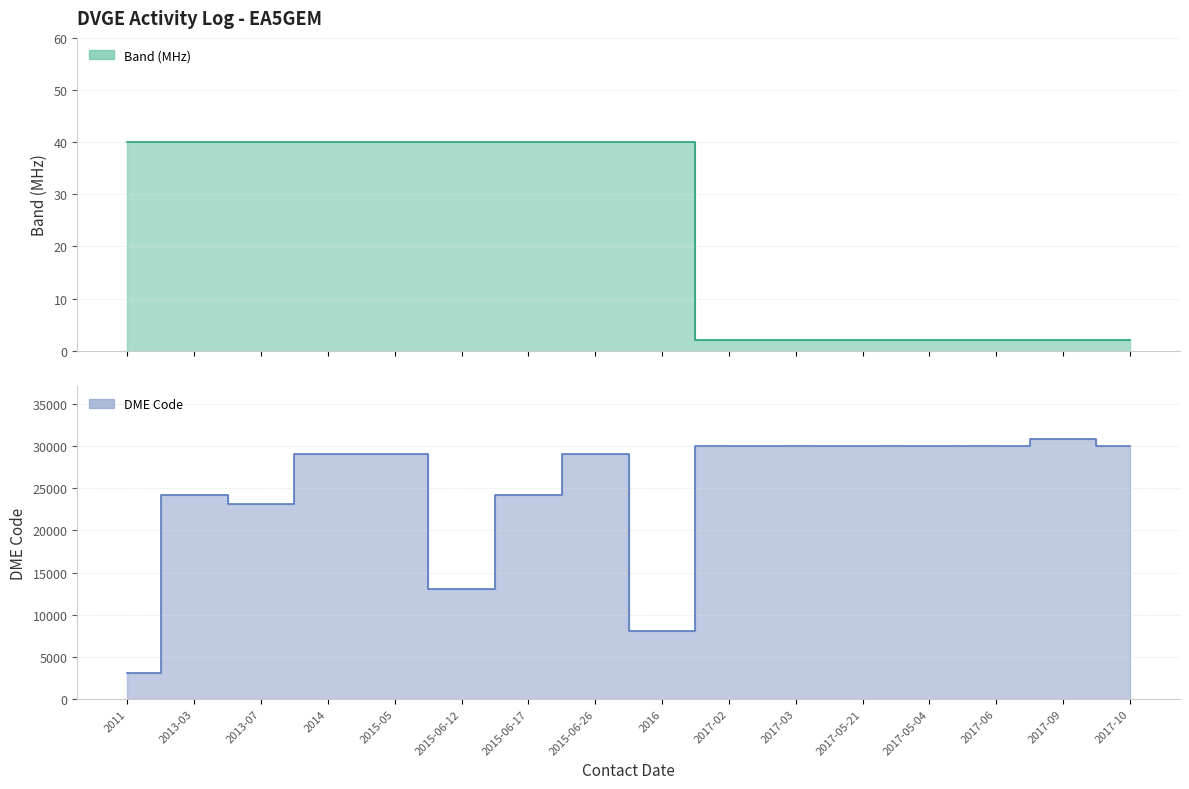

What is the greatest value displayed?

30901